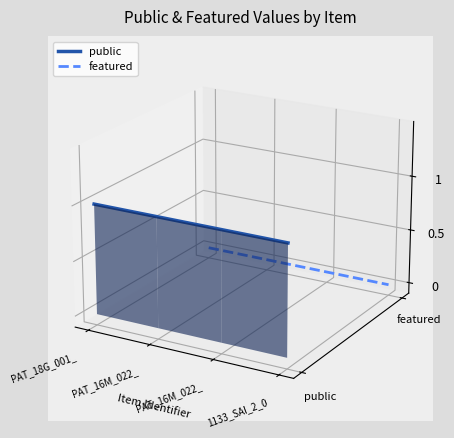

At which category is the sum across all series the highest?

PAT_18G_001_